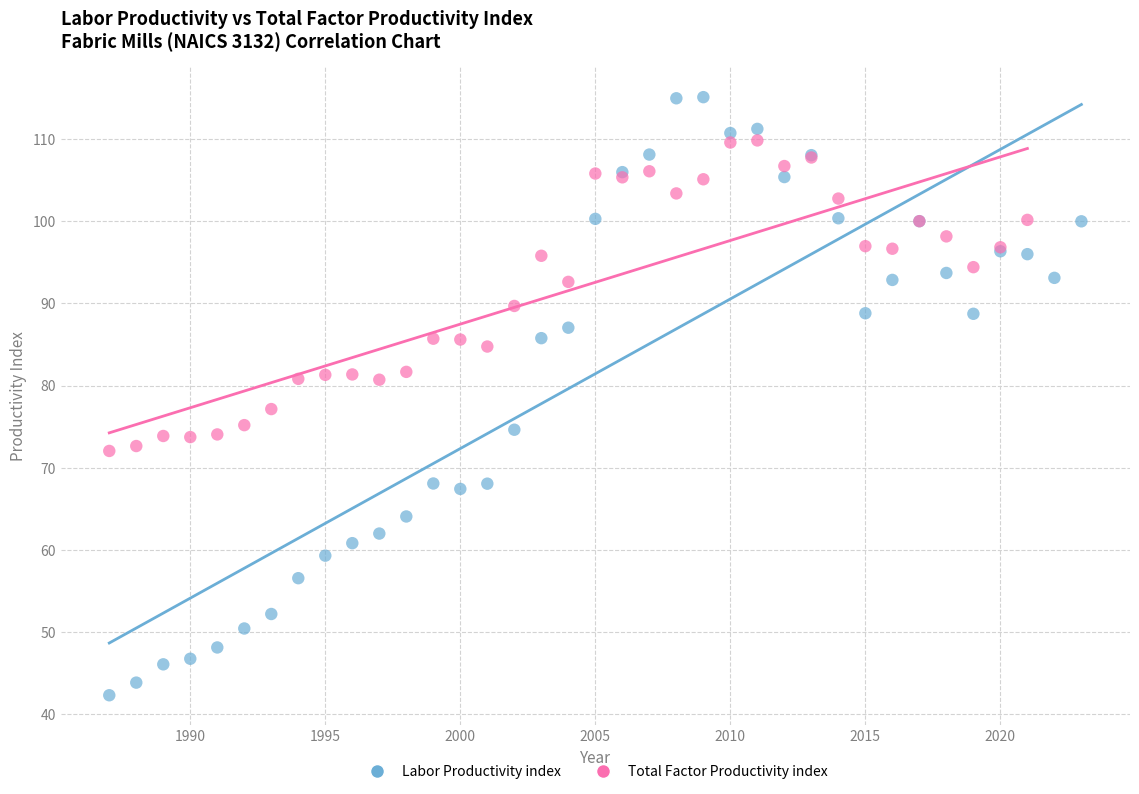

Which series has the largest Y range (max minus min)?

Labor Productivity index